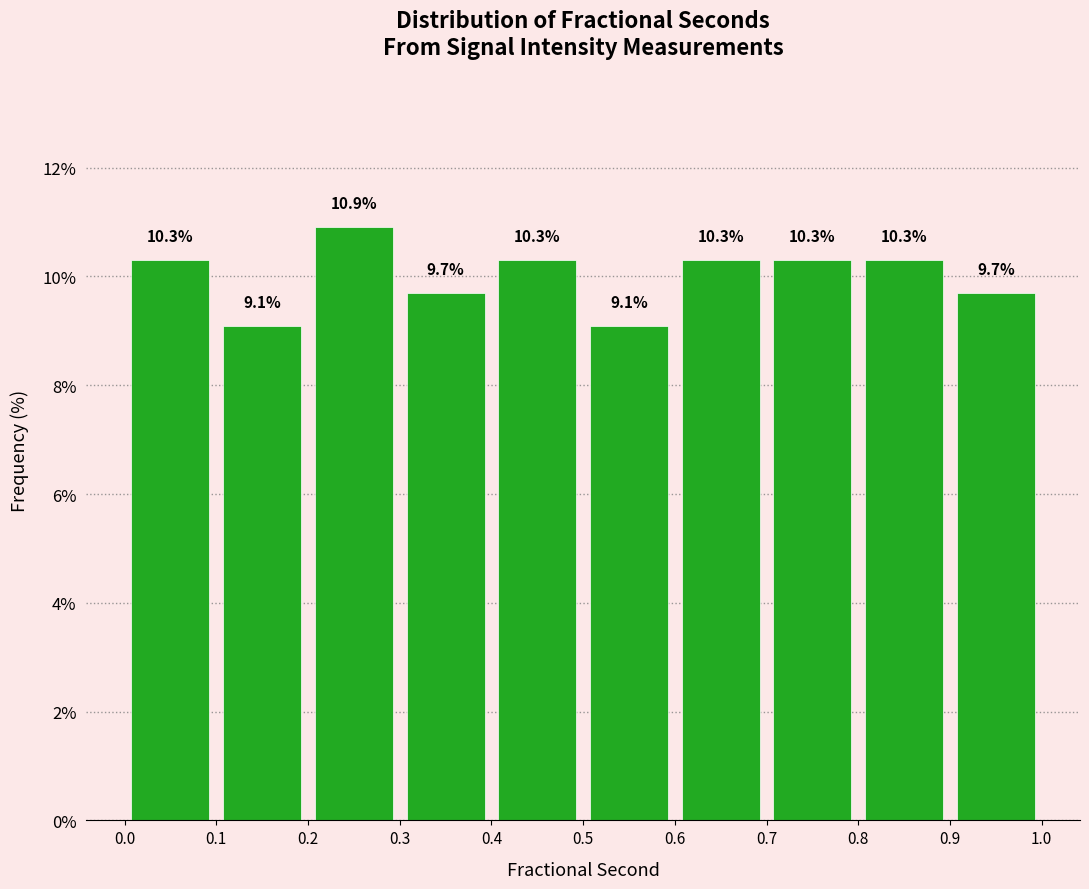

Reading left to right, transcribe this chart: for each bar, give the range it covers on the x-axis and its height.

0.0 to 0.1: 10.3
0.1 to 0.2: 9.1
0.2 to 0.3: 10.9
0.3 to 0.4: 9.7
0.4 to 0.5: 10.3
0.5 to 0.6: 9.1
0.6 to 0.7: 10.3
0.7 to 0.8: 10.3
0.8 to 0.9: 10.3
0.9 to 1.0: 9.7